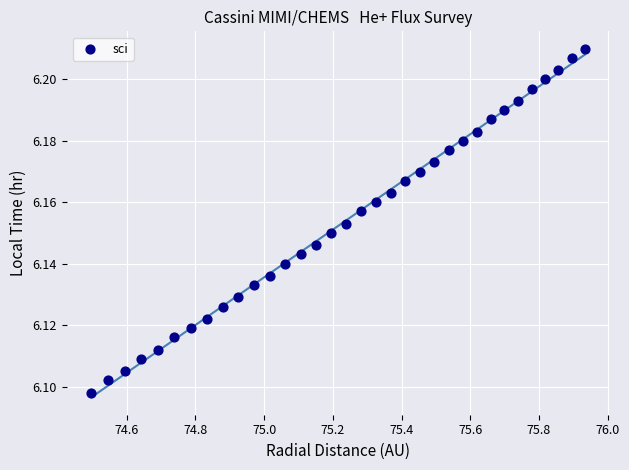

What is the range of X values (max minus min)?

1.4